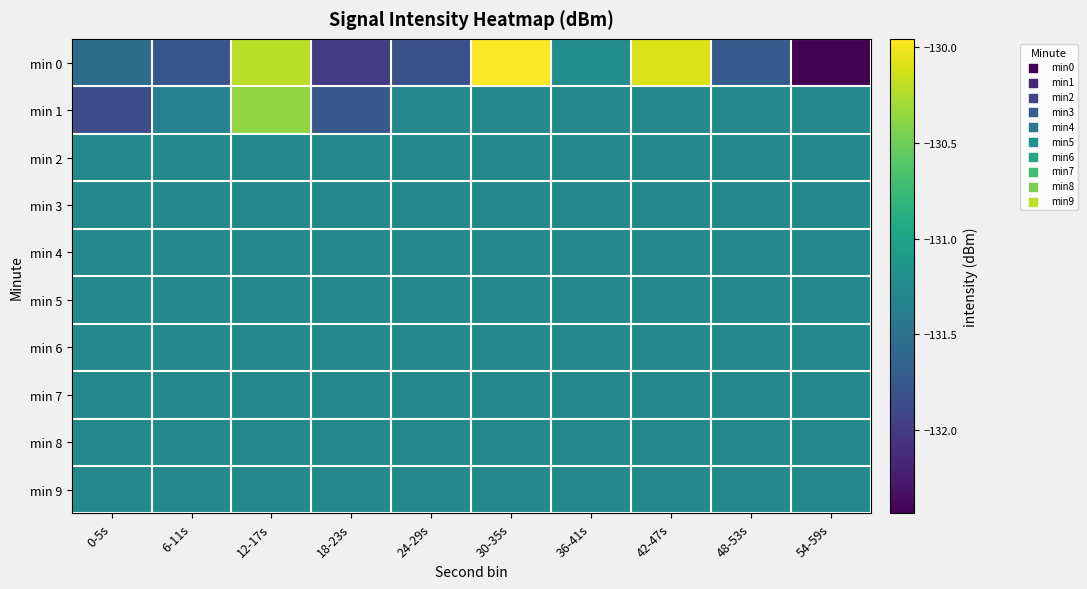

Reading left to right, what are all the values shown in this chart?

min 0: 0-5s=-131.6	6-11s=-131.8	12-17s=-130.2	18-23s=-132.0	24-29s=-131.8	30-35s=-130.0	36-41s=-131.2	42-47s=-130.1	48-53s=-131.7	54-59s=-132.4
min 1: 0-5s=-131.8	6-11s=-131.3	12-17s=-130.4	18-23s=-131.7	24-29s=-131.3	30-35s=-131.3	36-41s=-131.3	42-47s=-131.3	48-53s=-131.3	54-59s=-131.3
min 2: 0-5s=-131.3	6-11s=-131.3	12-17s=-131.3	18-23s=-131.3	24-29s=-131.3	30-35s=-131.3	36-41s=-131.3	42-47s=-131.3	48-53s=-131.3	54-59s=-131.3
min 3: 0-5s=-131.3	6-11s=-131.3	12-17s=-131.3	18-23s=-131.3	24-29s=-131.3	30-35s=-131.3	36-41s=-131.3	42-47s=-131.3	48-53s=-131.3	54-59s=-131.3
min 4: 0-5s=-131.3	6-11s=-131.3	12-17s=-131.3	18-23s=-131.3	24-29s=-131.3	30-35s=-131.3	36-41s=-131.3	42-47s=-131.3	48-53s=-131.3	54-59s=-131.3
min 5: 0-5s=-131.3	6-11s=-131.3	12-17s=-131.3	18-23s=-131.3	24-29s=-131.3	30-35s=-131.3	36-41s=-131.3	42-47s=-131.3	48-53s=-131.3	54-59s=-131.3
min 6: 0-5s=-131.3	6-11s=-131.3	12-17s=-131.3	18-23s=-131.3	24-29s=-131.3	30-35s=-131.3	36-41s=-131.3	42-47s=-131.3	48-53s=-131.3	54-59s=-131.3
min 7: 0-5s=-131.3	6-11s=-131.3	12-17s=-131.3	18-23s=-131.3	24-29s=-131.3	30-35s=-131.3	36-41s=-131.3	42-47s=-131.3	48-53s=-131.3	54-59s=-131.3
min 8: 0-5s=-131.3	6-11s=-131.3	12-17s=-131.3	18-23s=-131.3	24-29s=-131.3	30-35s=-131.3	36-41s=-131.3	42-47s=-131.3	48-53s=-131.3	54-59s=-131.3
min 9: 0-5s=-131.3	6-11s=-131.3	12-17s=-131.3	18-23s=-131.3	24-29s=-131.3	30-35s=-131.3	36-41s=-131.3	42-47s=-131.3	48-53s=-131.3	54-59s=-131.3